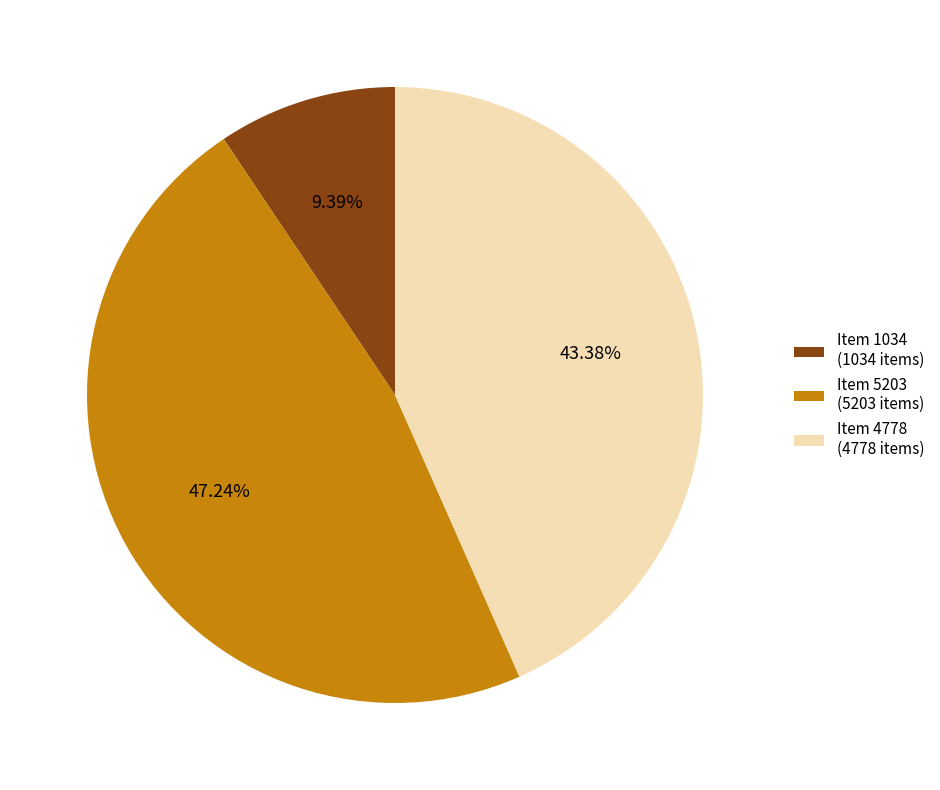

What is the largest slice in the pie chart?

Item 5203 (5203 items)